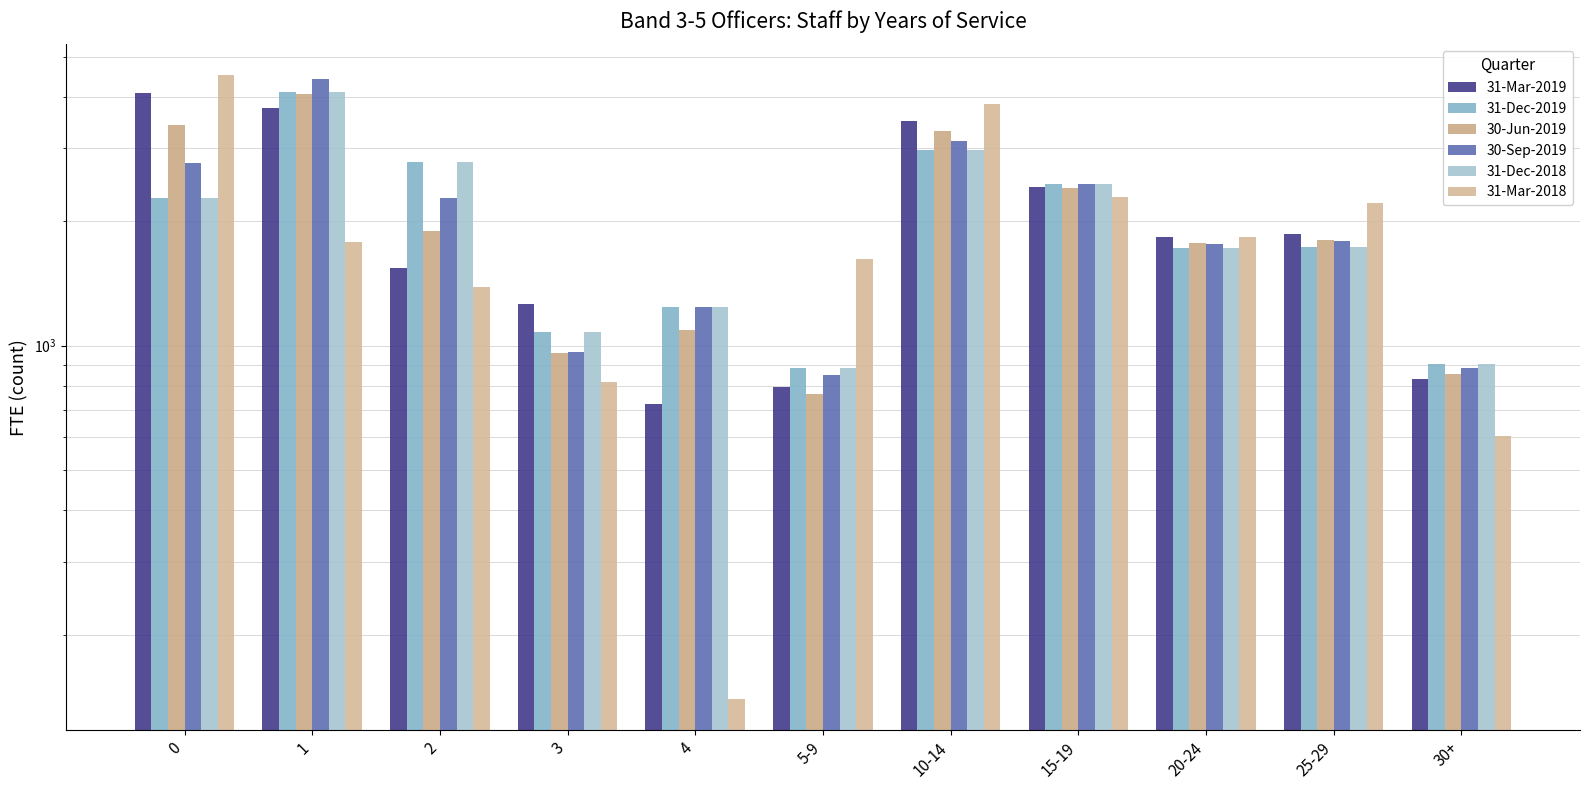

What is the approximate value of 31-Dec-2018 at 1?

4105.2